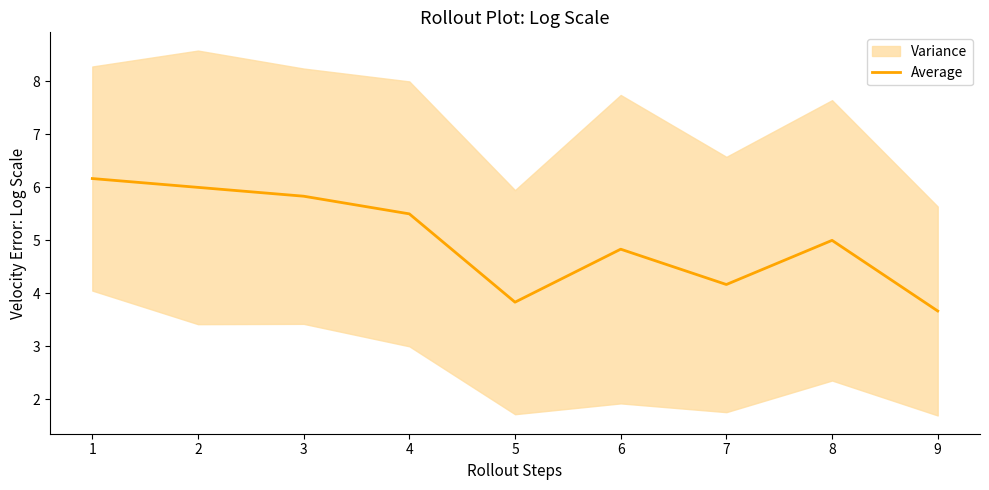

Rank the categories by Average value from highest to lowest.

1, 2, 3, 4, 8, 6, 7, 5, 9